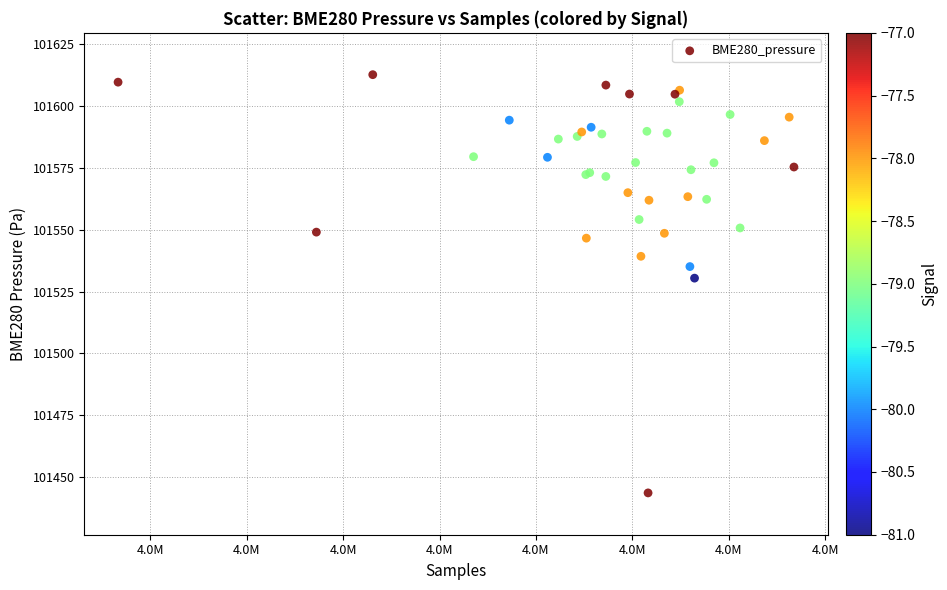

What Y value in the scatter plot is closest to 101528?

101530.4